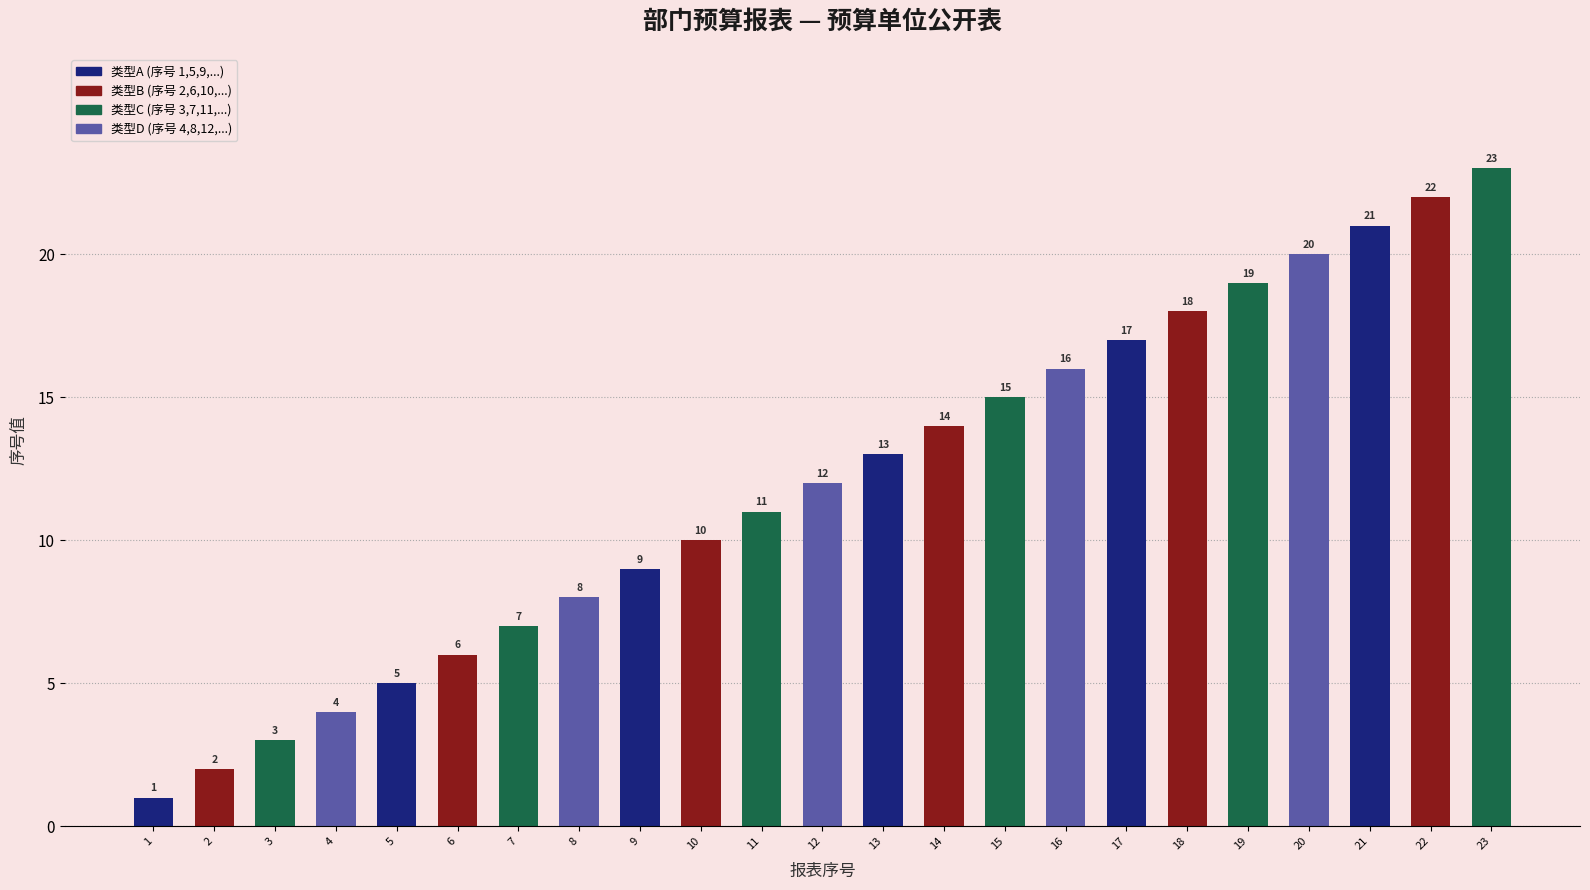

What is the change in value from 9 to 19?

+10